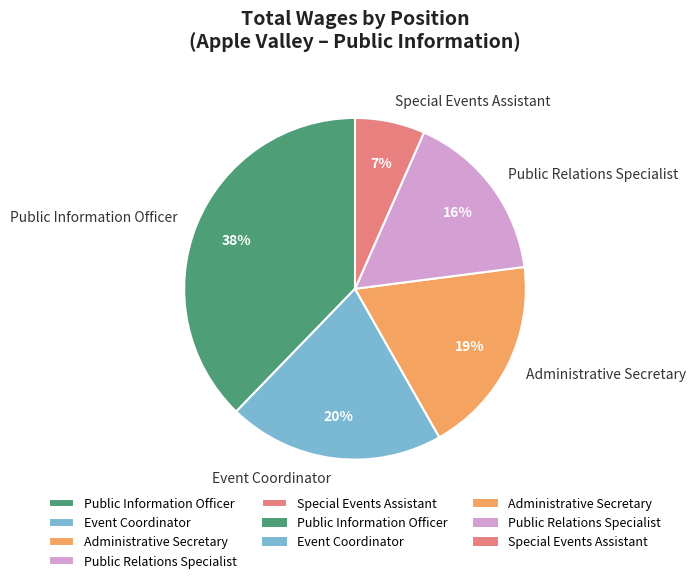

Is the sum of Special Events Assistant and Public Relations Specialist greater than half?

No